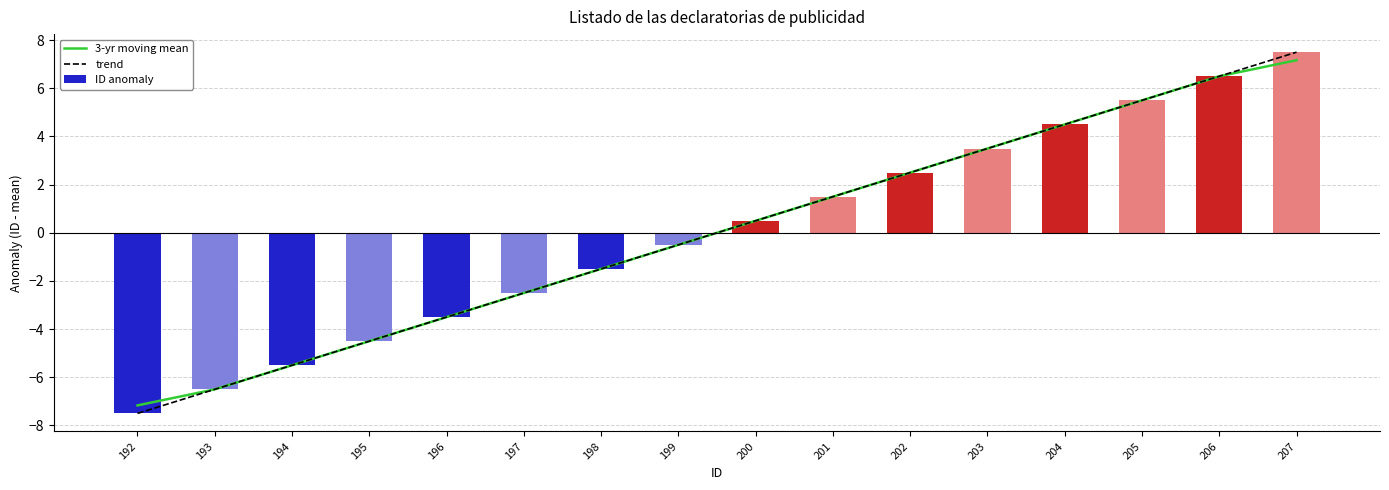

How many data points in trend are above 0?

8